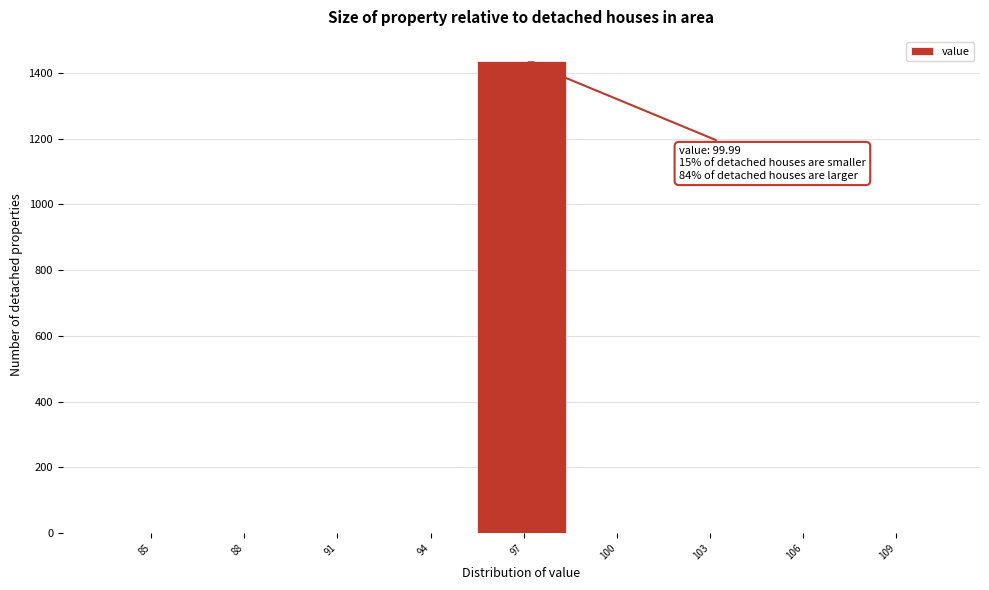

Reading right to left, list all the values displayed in this chart.

109=0	106=0	103=0	100=0	97=1438	94=0	91=0	88=0	85=0